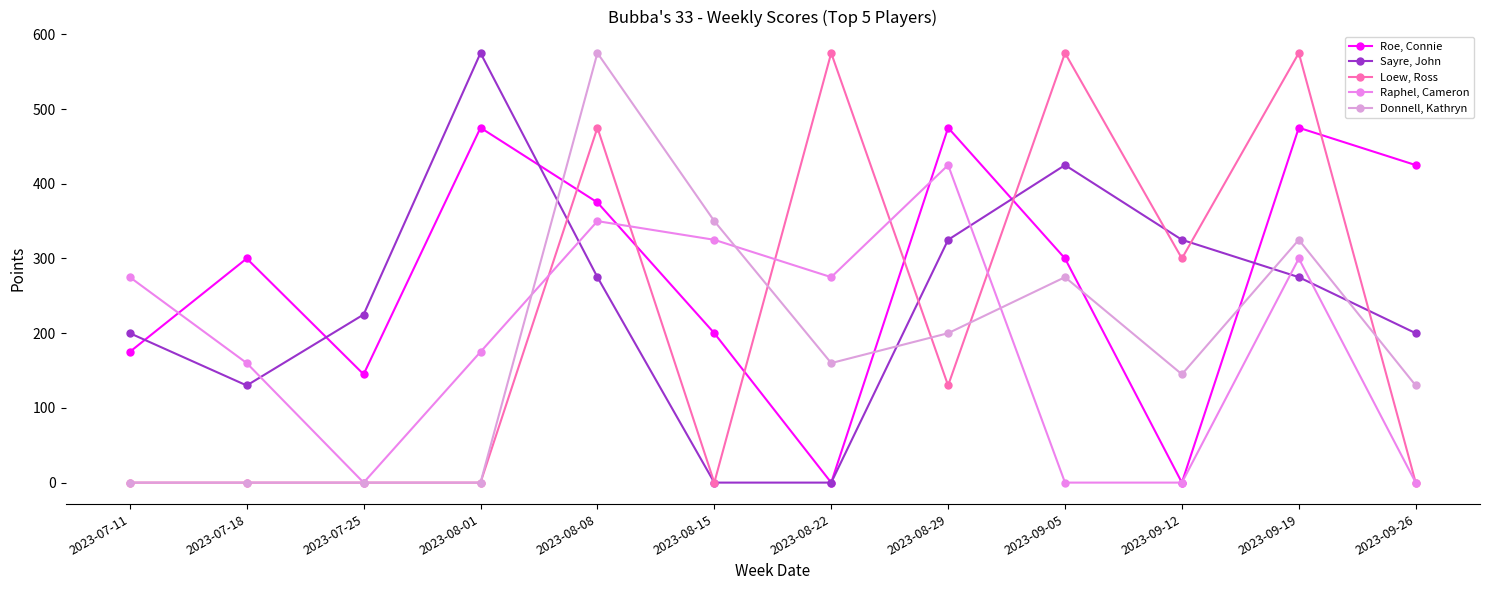

How many lines are shown in the chart?

5